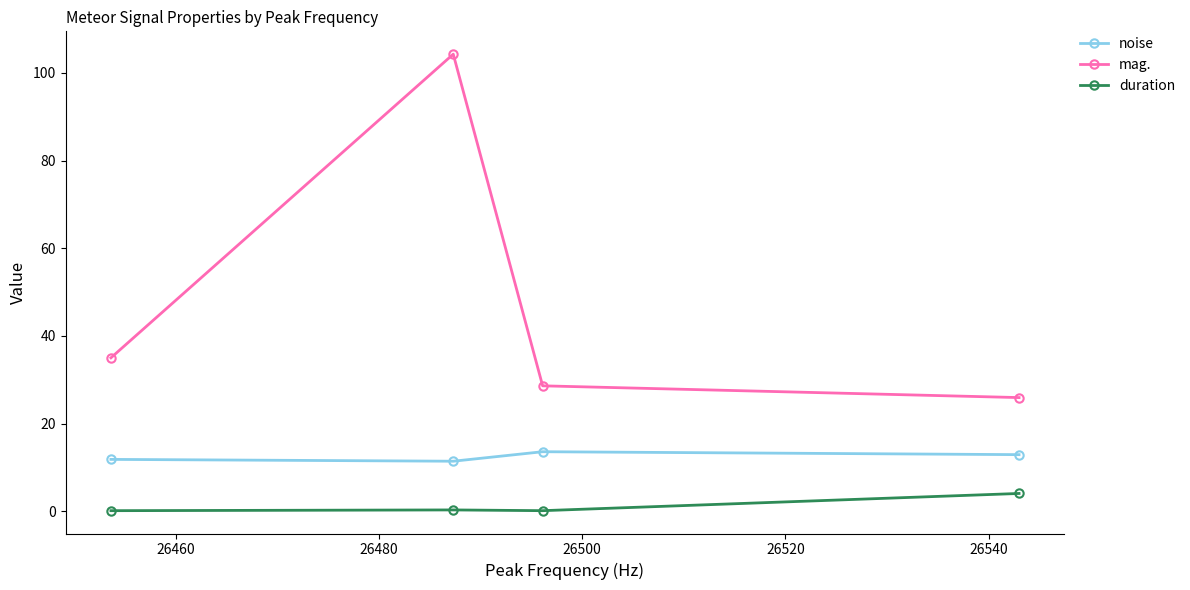

True or false: mag. and duration cross at least once.

False